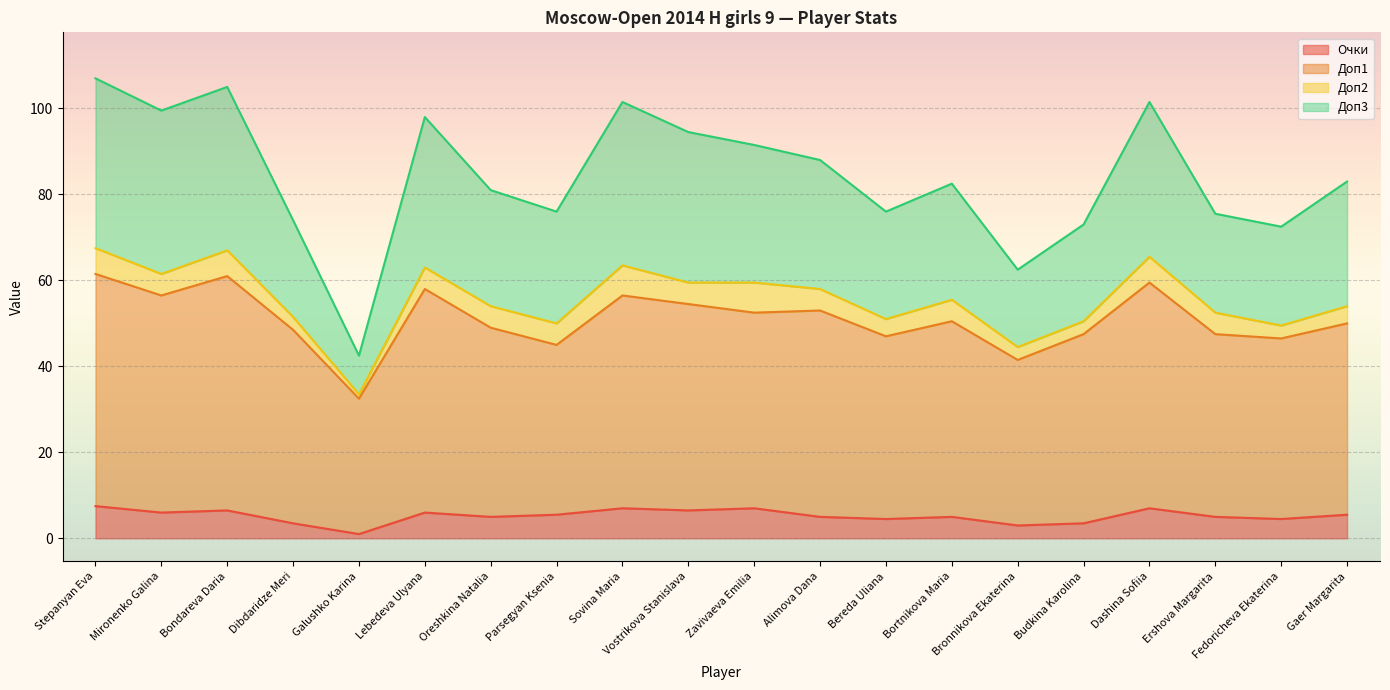

What is the smallest value displayed?

1.0